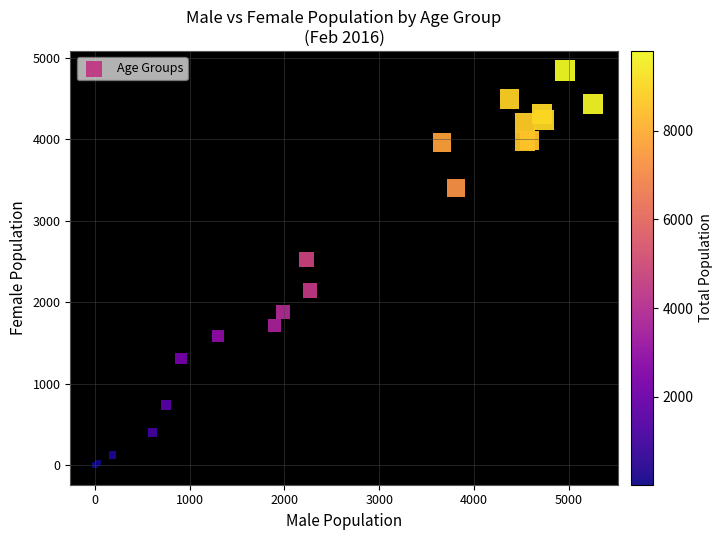

What Y value in the scatter plot is closest to 2424?

2521